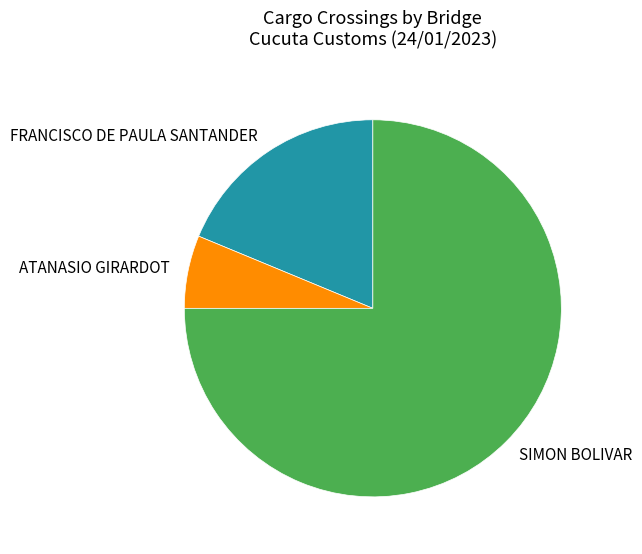

Rank the categories by value from highest to lowest.

SIMON BOLIVAR, FRANCISCO DE PAULA SANTANDER, ATANASIO GIRARDOT